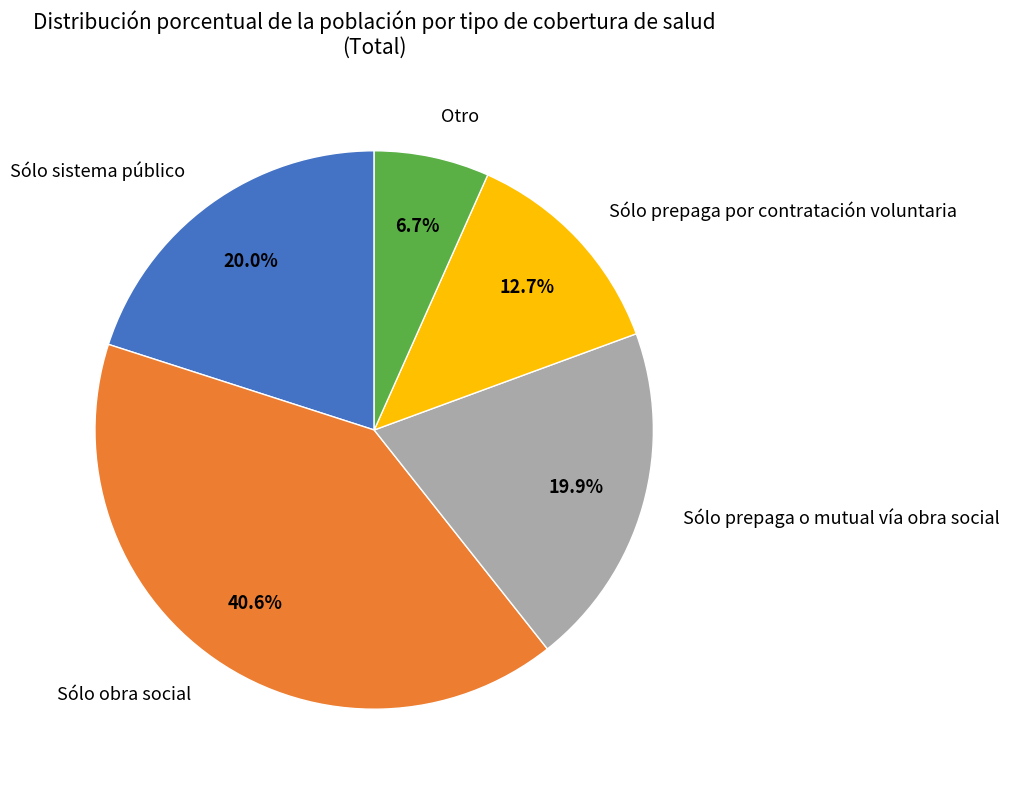

What is the smallest slice in the pie chart?

Otro